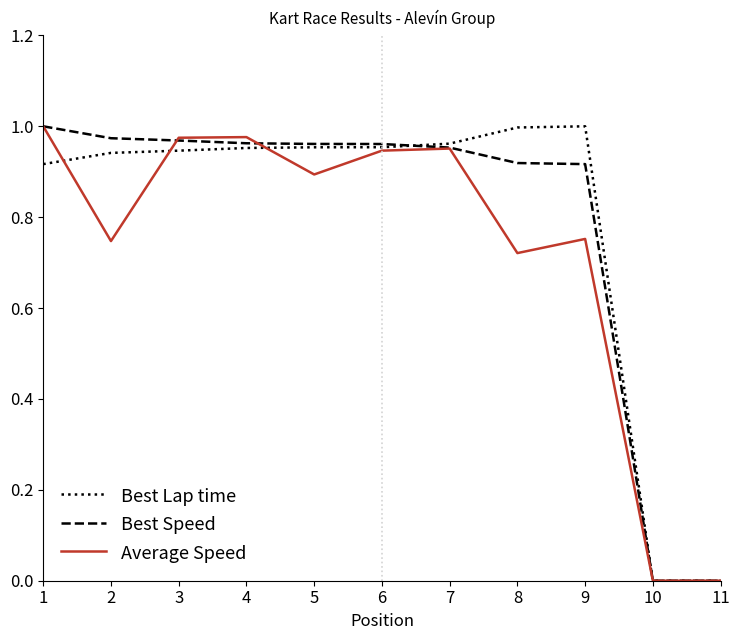

How many lines are shown in the chart?

3